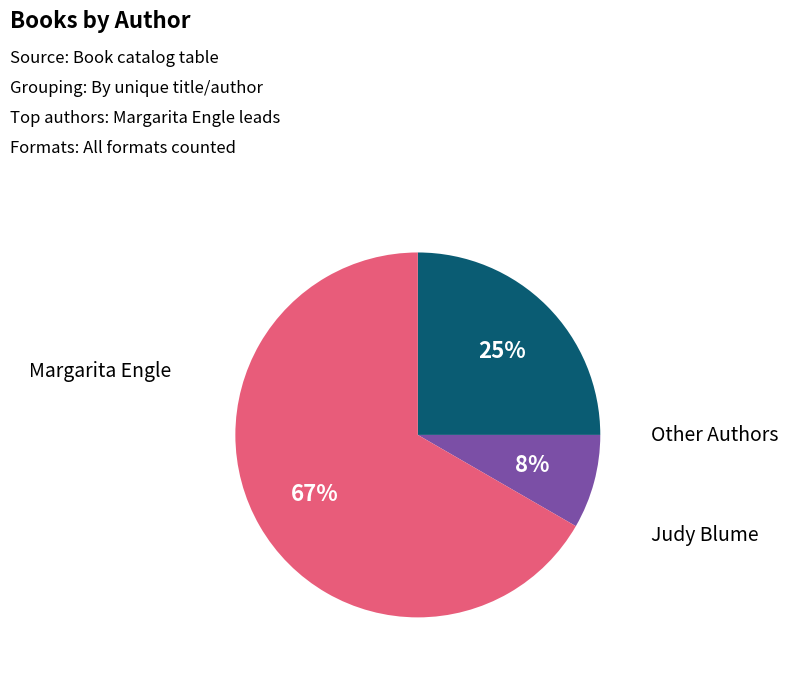

Does any single category account for the majority?

Yes